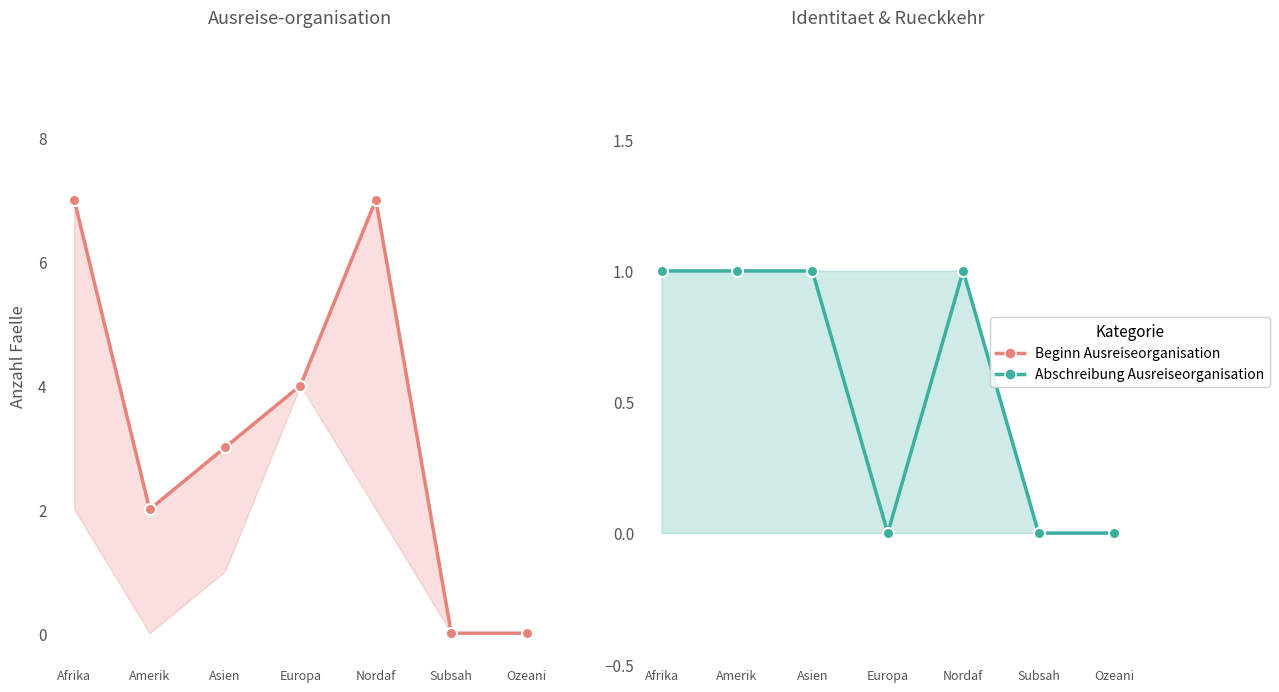

What is the greatest value displayed?

7